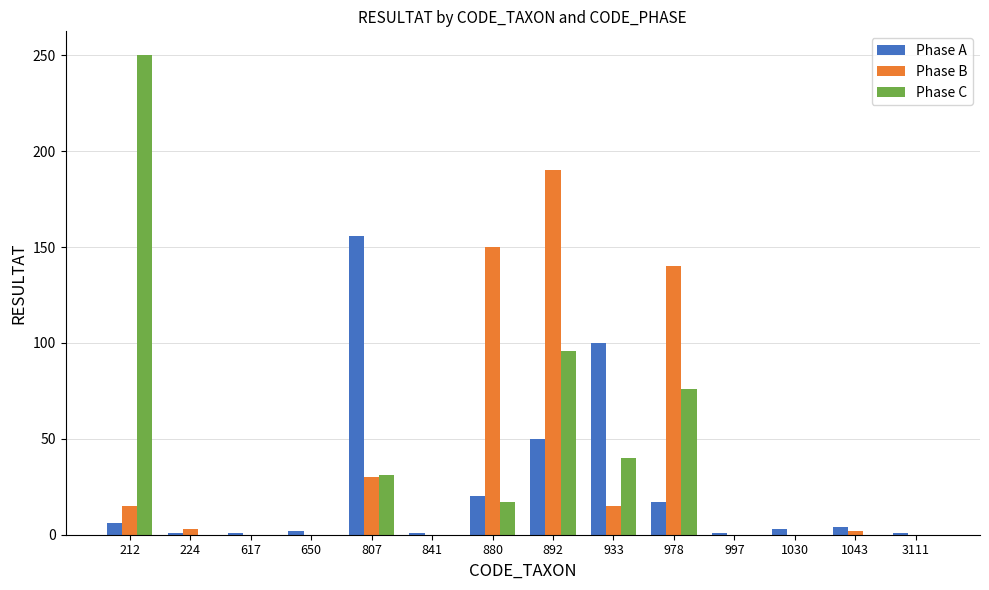

What is the total value across all series at 880?

187